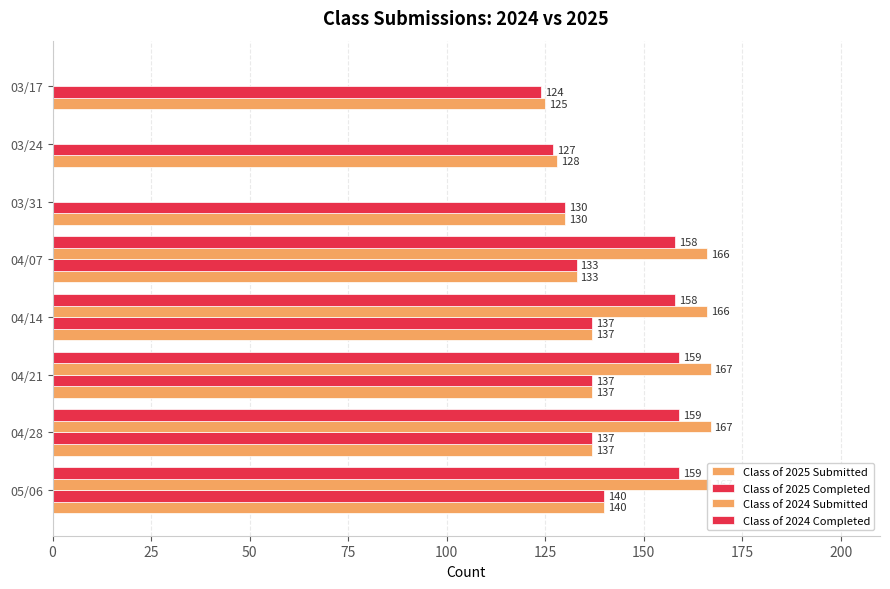

True or false: Class of 2024 Submitted has a value of 107 at 04/14.

False